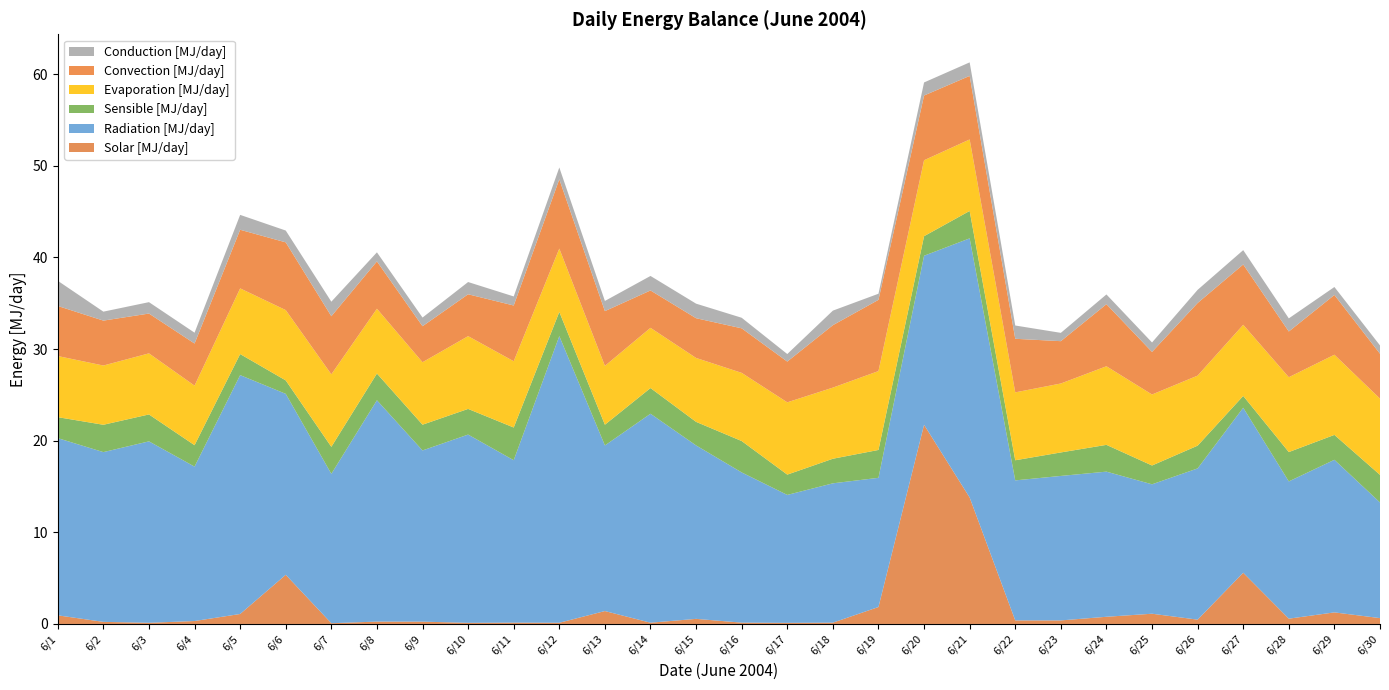

Reading right to left, transcribe all the data shown in this chart.

Solar [MJ/day]: 6/30=0.6	6/29=1.3	6/28=0.6	6/27=5.6	6/26=0.5	6/25=1.1	6/24=0.8	6/23=0.4	6/22=0.4	6/21=13.8	6/20=21.7	6/19=1.8	6/18=0.1	6/17=0.1	6/16=0.1	6/15=0.6	6/14=0.1	6/13=1.4	6/12=0.1	6/11=0.1	6/10=0.1	6/9=0.3	6/8=0.3	6/7=0.1	6/6=5.4	6/5=1.1	6/4=0.3	6/3=0.1	6/2=0.2	6/1=0.9
Radiation [MJ/day]: 6/30=12.6	6/29=16.7	6/28=15.0	6/27=18.0	6/26=16.5	6/25=14.1	6/24=15.8	6/23=15.8	6/22=15.3	6/21=28.3	6/20=18.4	6/19=14.1	6/18=15.2	6/17=14.0	6/16=16.4	6/15=18.9	6/14=22.8	6/13=18.1	6/12=31.3	6/11=17.7	6/10=20.5	6/9=18.7	6/8=24.2	6/7=16.3	6/6=19.7	6/5=26.1	6/4=16.8	6/3=19.8	6/2=18.5	6/1=19.3
Sensible [MJ/day]: 6/30=3.0	6/29=2.7	6/28=3.2	6/27=1.3	6/26=2.5	6/25=2.1	6/24=2.9	6/23=2.6	6/22=2.2	6/21=3.0	6/20=2.1	6/19=3.0	6/18=2.7	6/17=2.2	6/16=3.4	6/15=2.6	6/14=2.8	6/13=2.3	6/12=2.6	6/11=3.6	6/10=2.8	6/9=2.8	6/8=2.9	6/7=2.9	6/6=1.5	6/5=2.3	6/4=2.3	6/3=2.9	6/2=3.0	6/1=2.3
Evaporation [MJ/day]: 6/30=8.3	6/29=8.7	6/28=8.2	6/27=7.8	6/26=7.6	6/25=7.7	6/24=8.6	6/23=7.5	6/22=7.4	6/21=7.8	6/20=8.3	6/19=8.6	6/18=7.8	6/17=7.9	6/16=7.4	6/15=7.0	6/14=6.6	6/13=6.4	6/12=6.9	6/11=7.2	6/10=7.9	6/9=6.8	6/8=7.1	6/7=7.9	6/6=7.7	6/5=7.2	6/4=6.5	6/3=6.7	6/2=6.5	6/1=6.7
Convection [MJ/day]: 6/30=4.9	6/29=6.5	6/28=5.0	6/27=6.6	6/26=7.9	6/25=4.6	6/24=6.8	6/23=4.6	6/22=5.8	6/21=6.9	6/20=7.1	6/19=7.8	6/18=6.8	6/17=4.4	6/16=4.9	6/15=4.3	6/14=4.1	6/13=6.0	6/12=7.6	6/11=6.1	6/10=4.6	6/9=3.9	6/8=5.2	6/7=6.3	6/6=7.4	6/5=6.4	6/4=4.6	6/3=4.3	6/2=4.9	6/1=5.5
Conduction [MJ/day]: 6/30=0.9	6/29=0.9	6/28=1.4	6/27=1.6	6/26=1.4	6/25=1.0	6/24=1.1	6/23=0.9	6/22=1.5	6/21=1.5	6/20=1.4	6/19=0.7	6/18=1.6	6/17=0.8	6/16=1.2	6/15=1.6	6/14=1.6	6/13=1.1	6/12=1.3	6/11=1.0	6/10=1.3	6/9=0.9	6/8=1.0	6/7=1.6	6/6=1.3	6/5=1.6	6/4=1.2	6/3=1.2	6/2=1.0	6/1=2.7